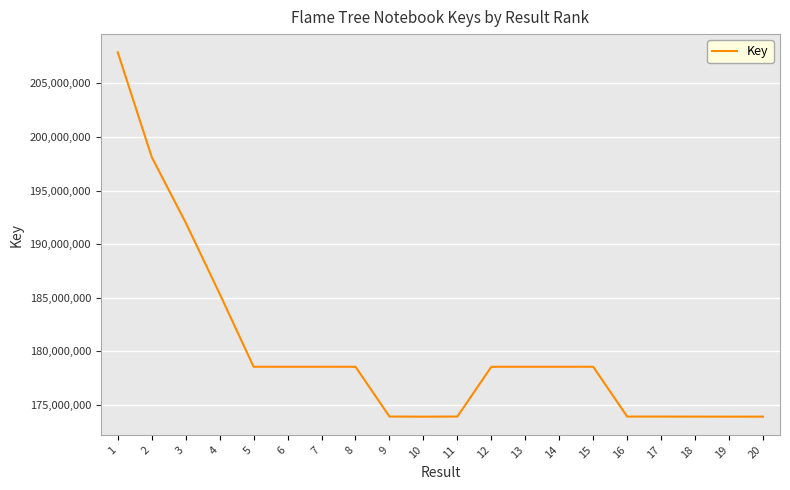

The chart shows a value of 299765244 at 8. True or false?

False